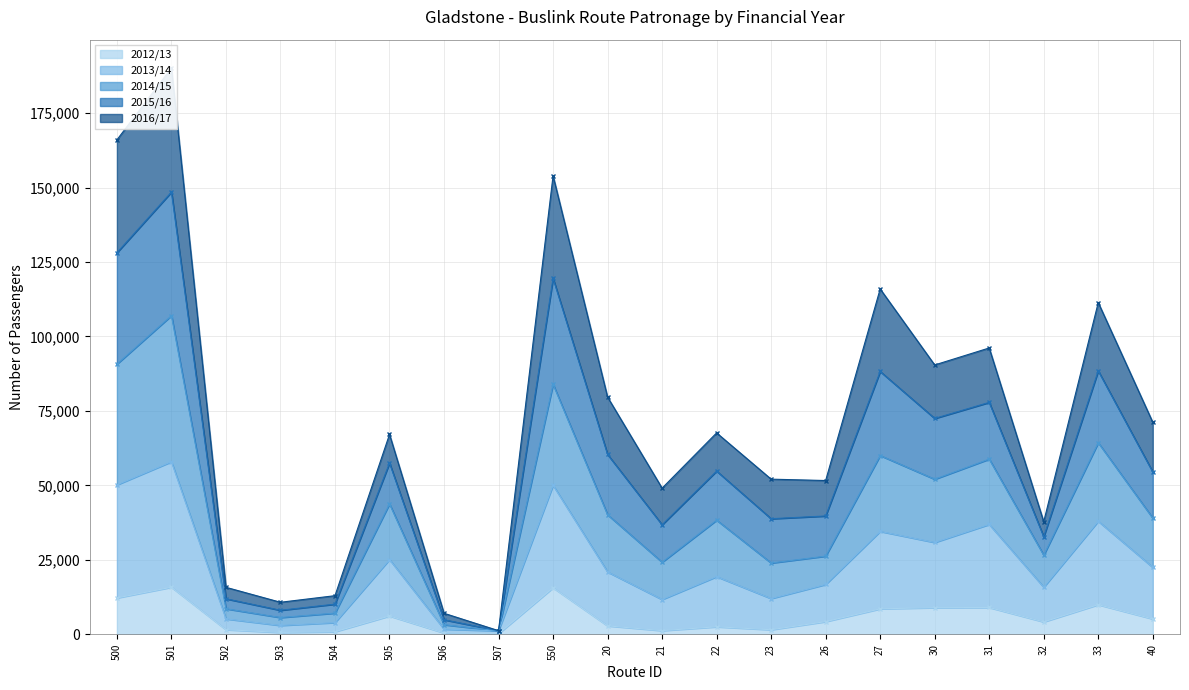

At how many categories does at least one series exceed 84664?

7